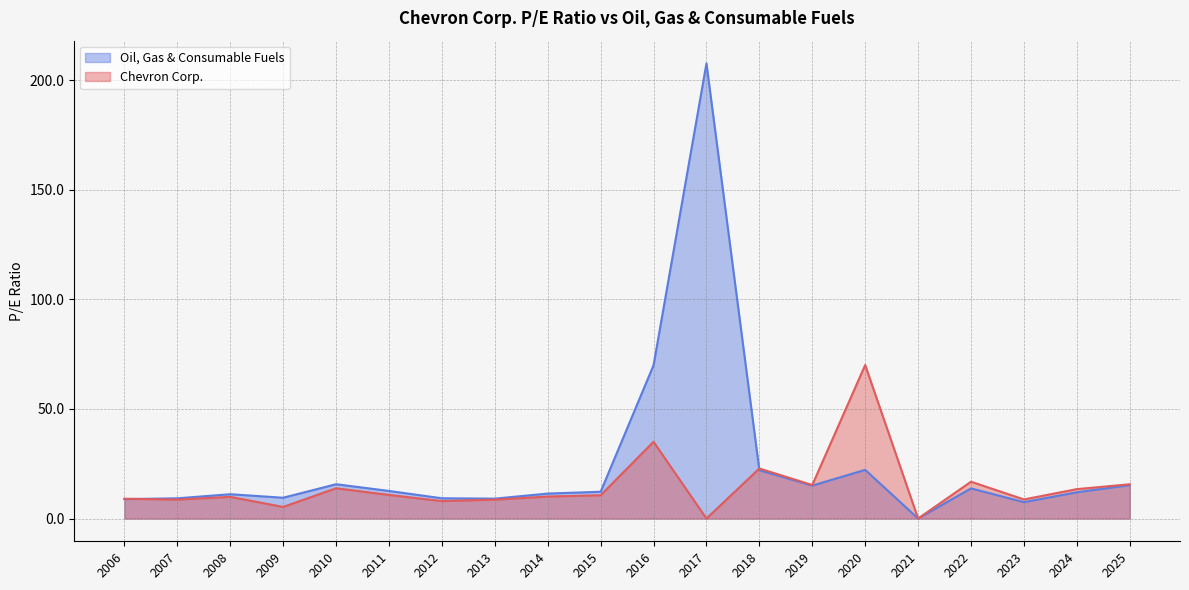

Which category has the lowest value across all series?

2021